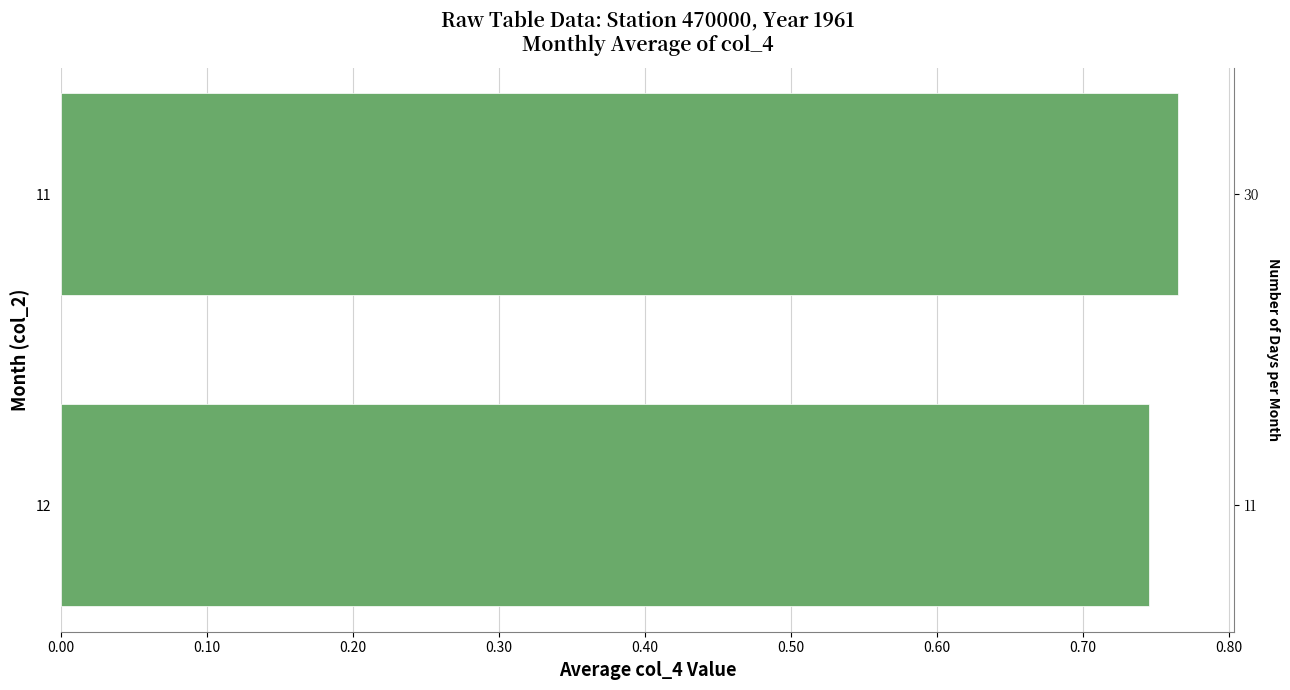

What is the value of the 1st bar from the left?

0.8